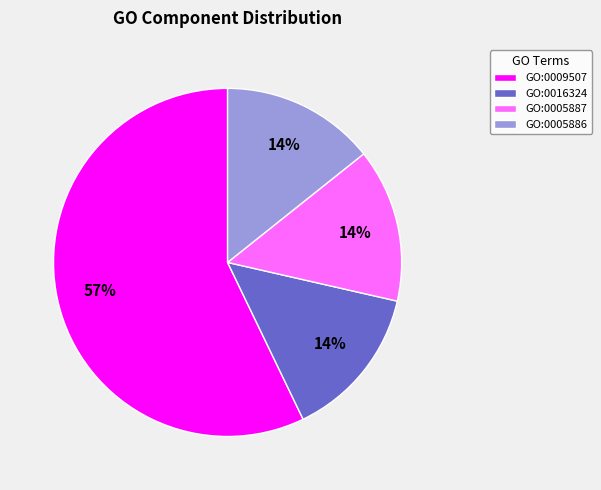

Which has a higher value, GO:0005887 or GO:0009507?

GO:0009507